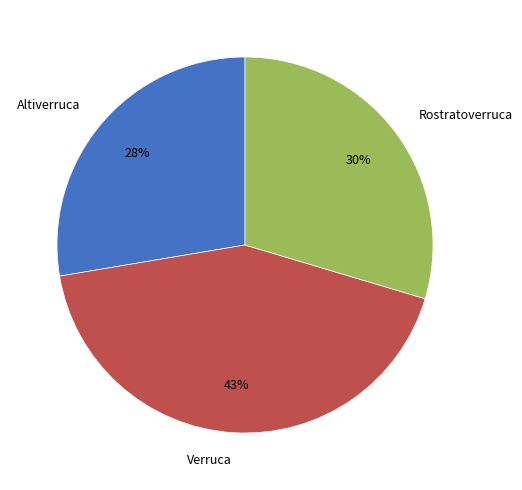

To the nearest percent, what percentage of the pie is Verruca?

43%